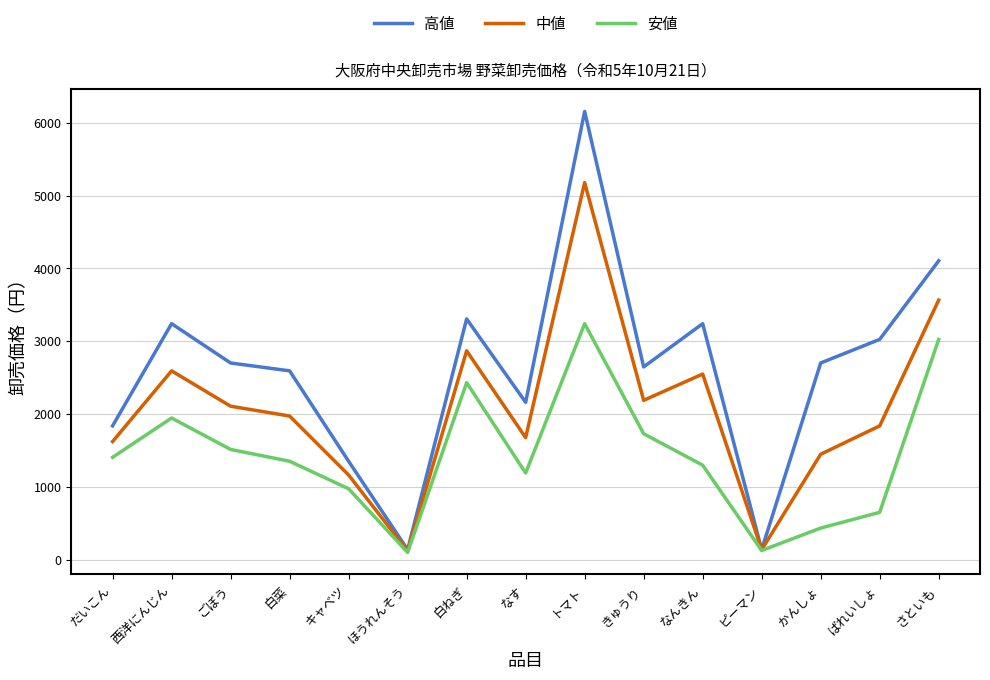

Which label corresponds to the largest value in the chart?

トマト